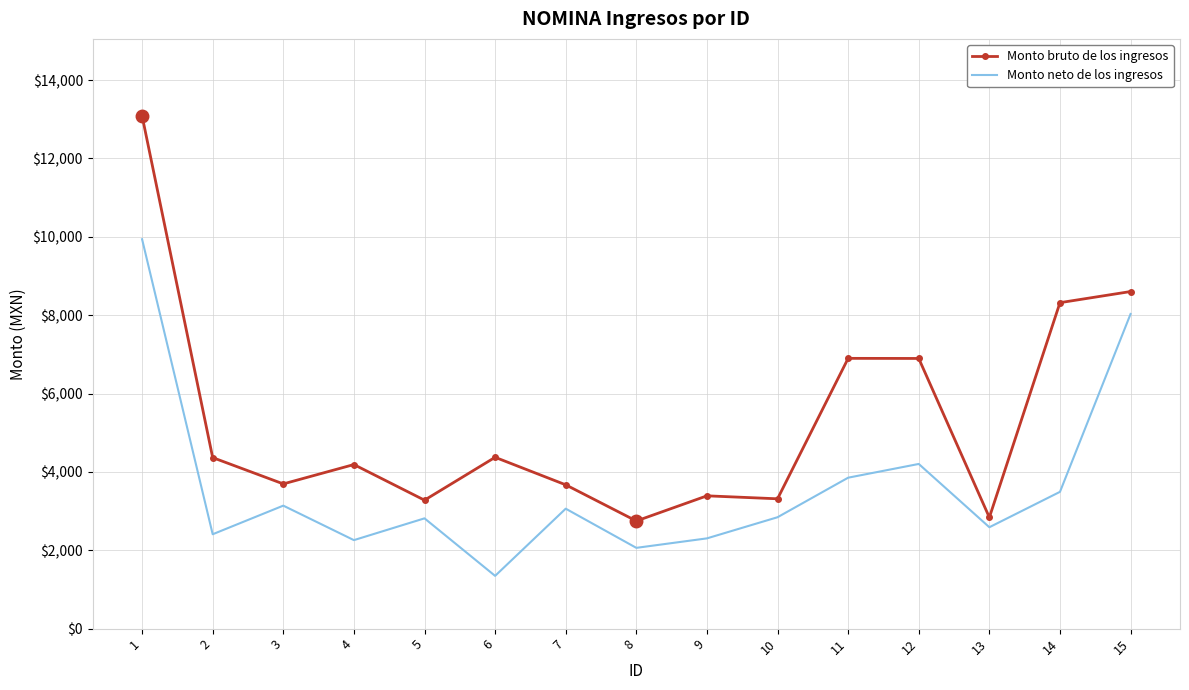

What are all the series names shown in the legend?

Monto bruto de los ingresos, Monto neto de los ingresos